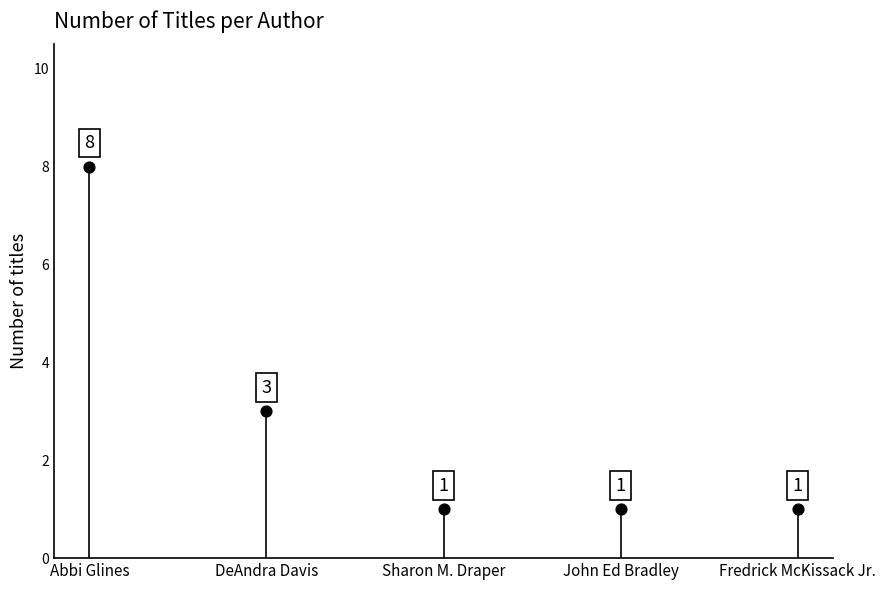

What Y value in the scatter plot is closest to 4?

3